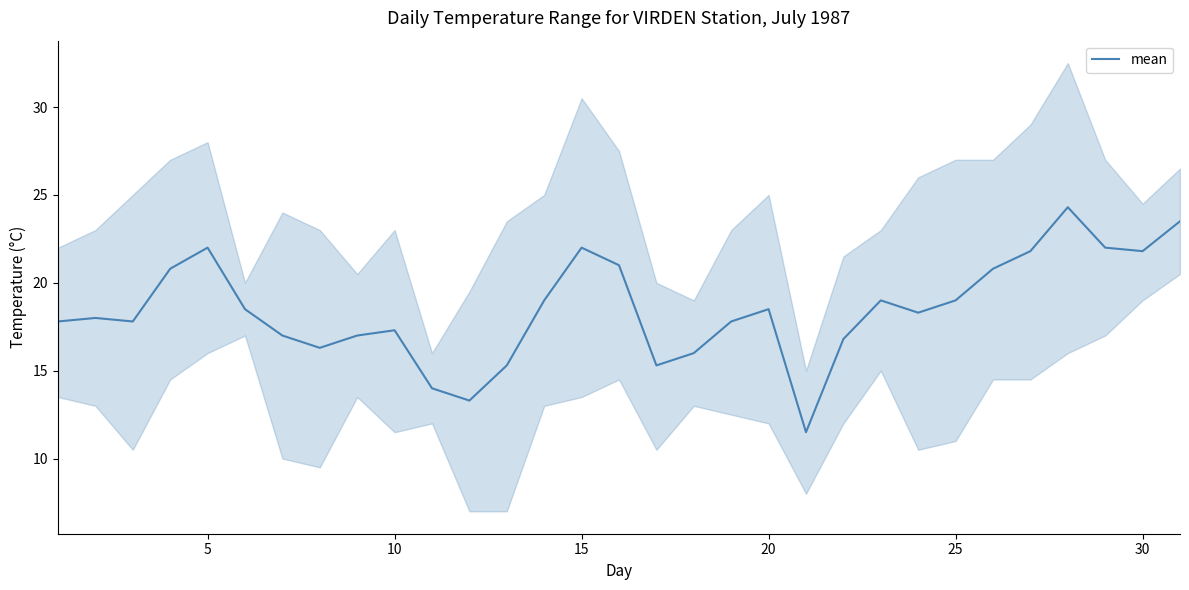

What is the minimum value shown in the chart?

11.5